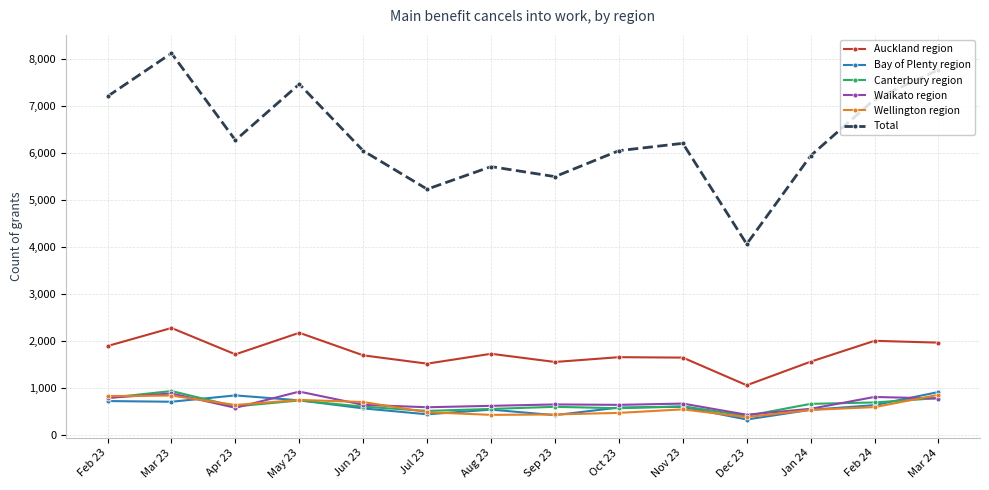

What is the maximum value shown in the chart?

8121